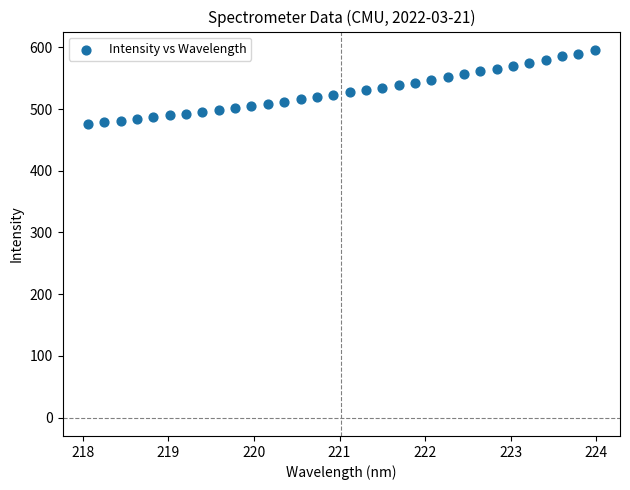

What is the range of X values (max minus min)?

5.9